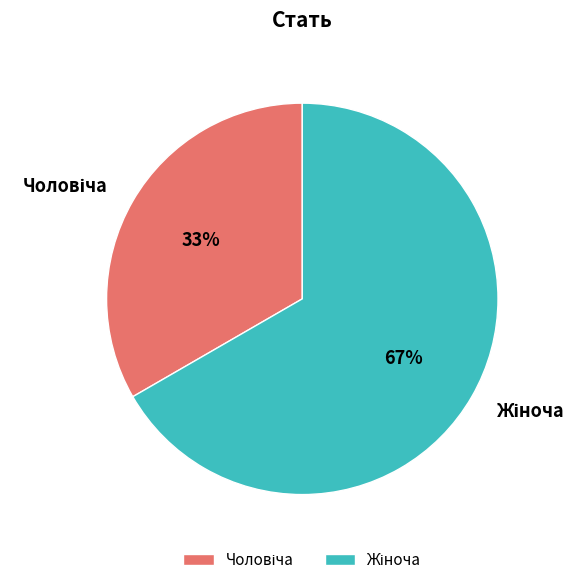

How many slices are in this pie chart?

2